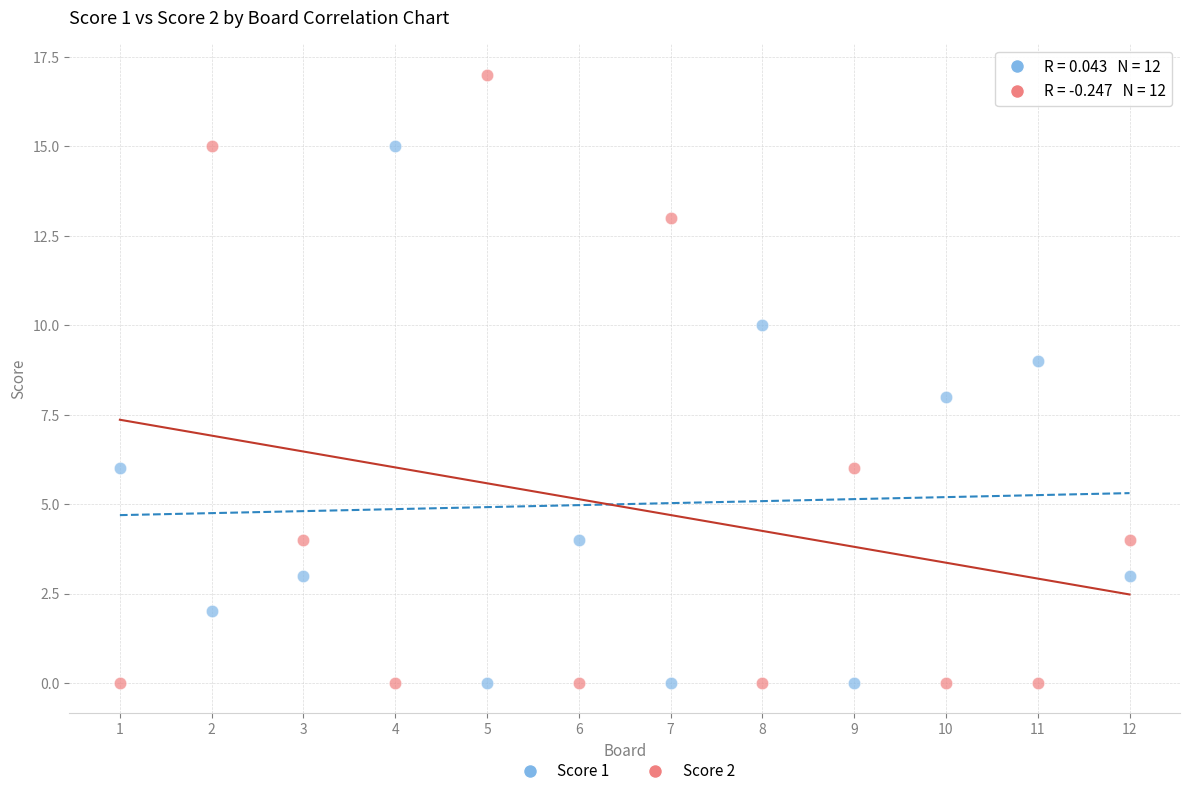

Which series has the largest Y range (max minus min)?

Score 2